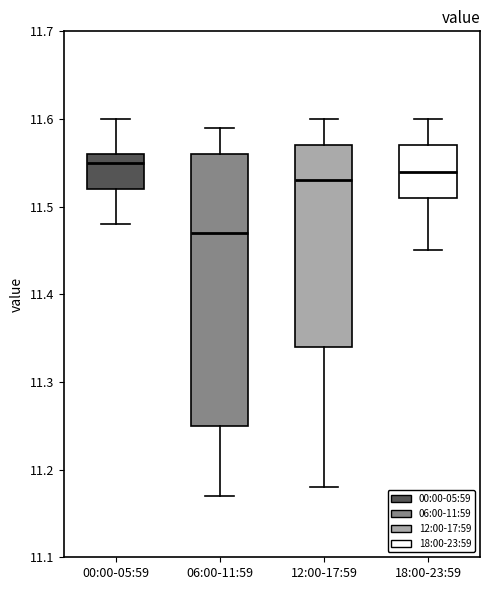

Comparing the boxes themselves (not the whiskers), which one is the tallest?

06:00-11:59